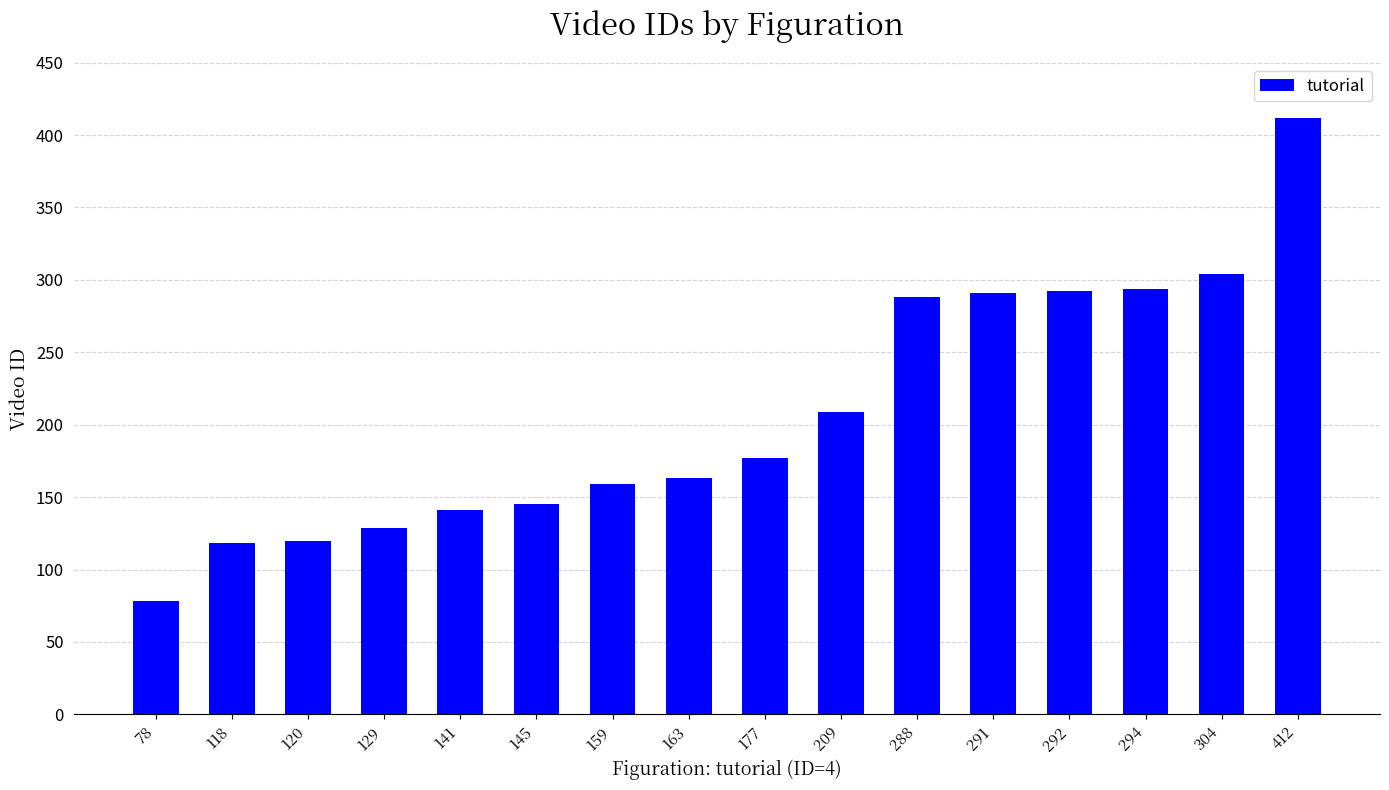

Between 292 and 145, which is larger?

292